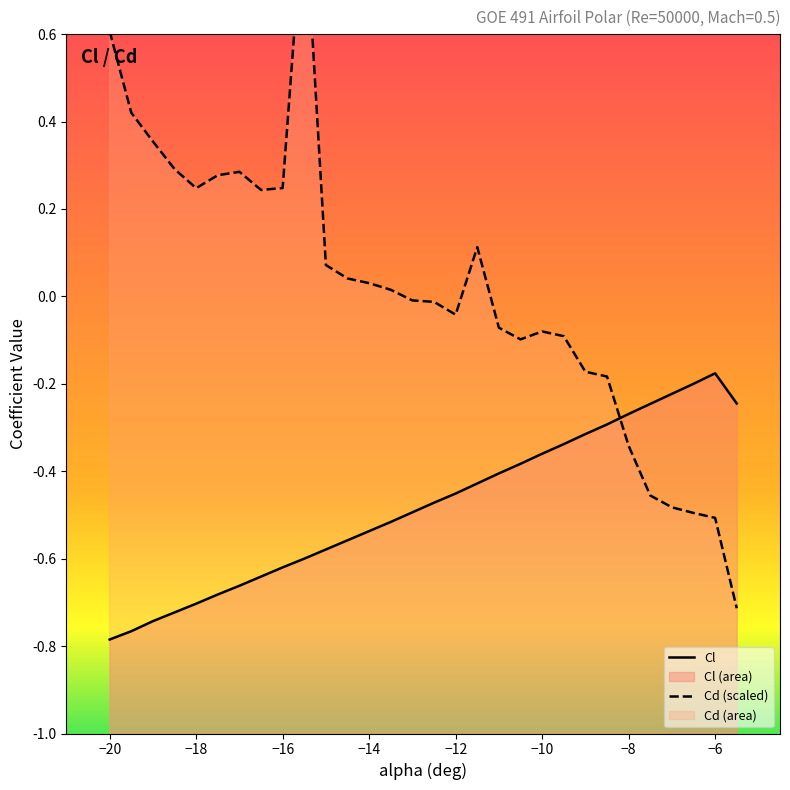

What is the sum of all Cl values?

-14.4